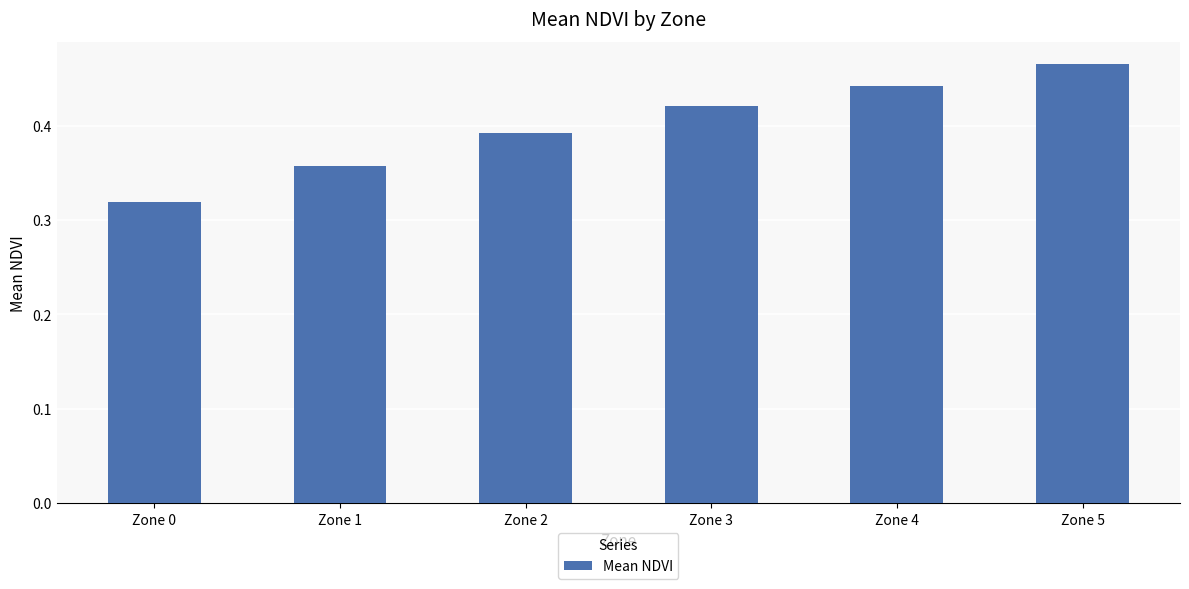

List the labels in order of value, smallest first.

Zone 0, Zone 1, Zone 2, Zone 3, Zone 4, Zone 5